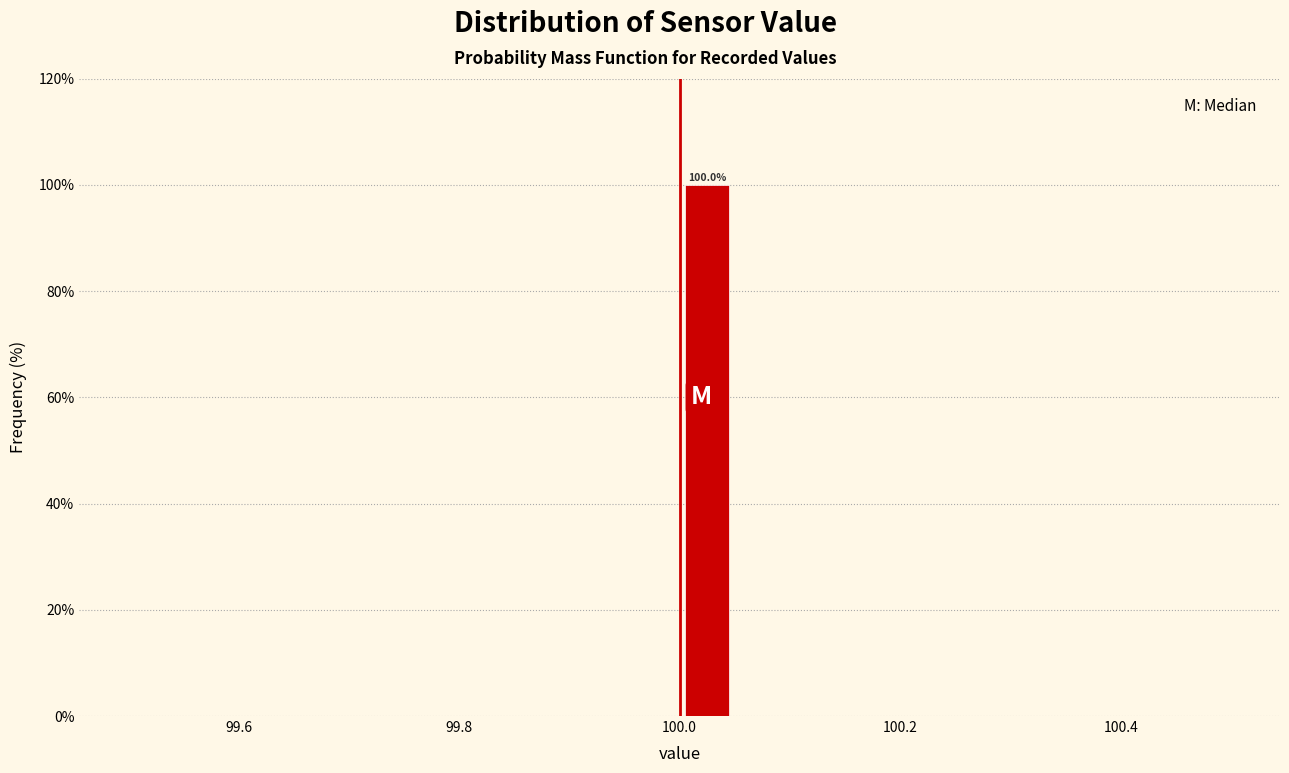

Read against the x-axis, roughly where is the centre of the tallest bar?

100.02